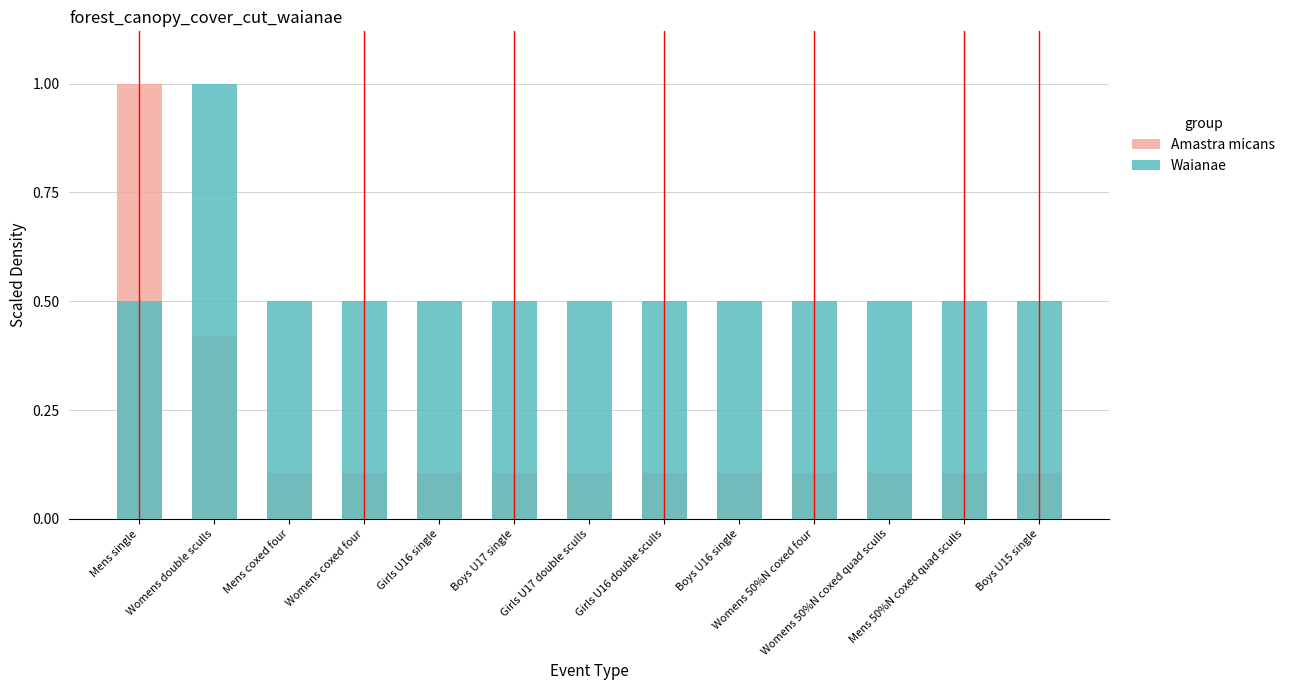

What is the label of the 4th bar from the left?

Womens coxed four